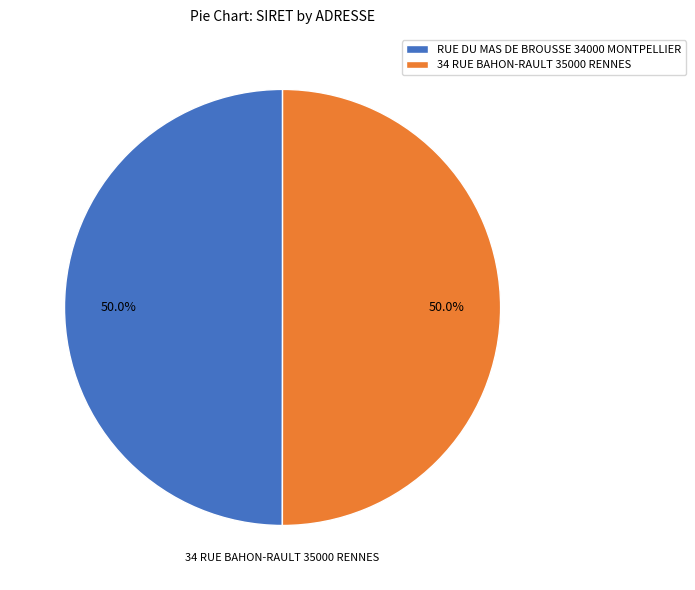

What percentage do RUE DU MAS DE BROUSSE 34000 MONTPELLIER and 34 RUE BAHON-RAULT 35000 RENNES together represent?

100.0%